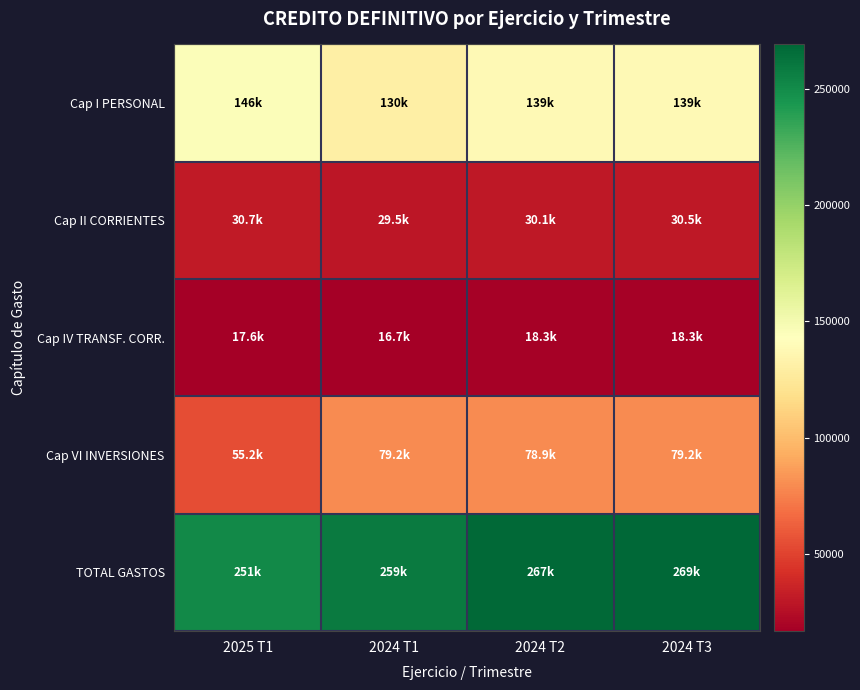

Rank the series at 2024 T2 from highest to lowest value.

TOTAL GASTOS, Cap I PERSONAL, Cap VI INVERSIONES, Cap II CORRIENTES, Cap IV TRANSF. CORR.